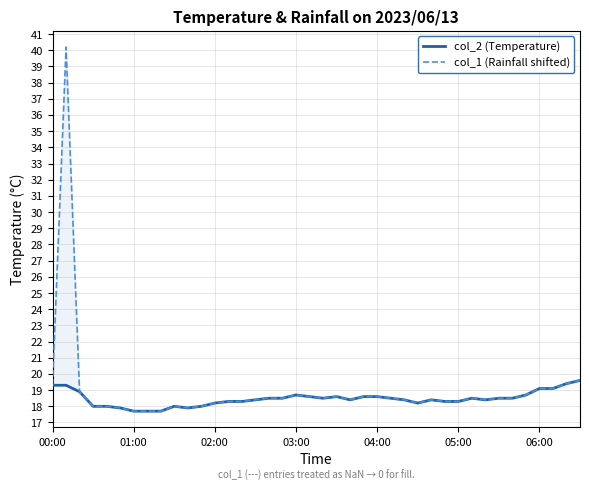

The value of col_2 (Temperature) at 34 is 27.4. True or false?

False